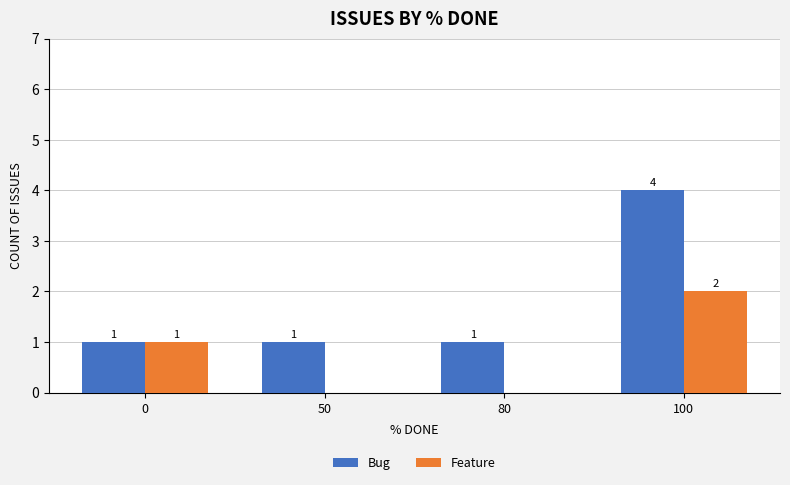

Is it true that Feature equals 2 at 100?

True